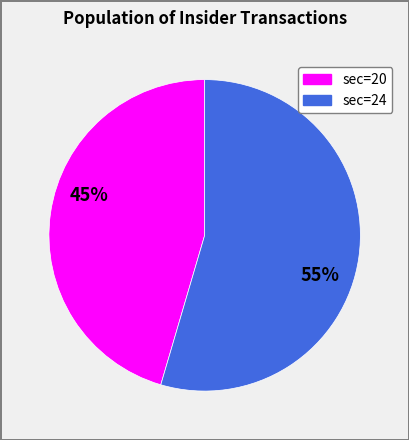

Is there a majority slice in this chart?

Yes